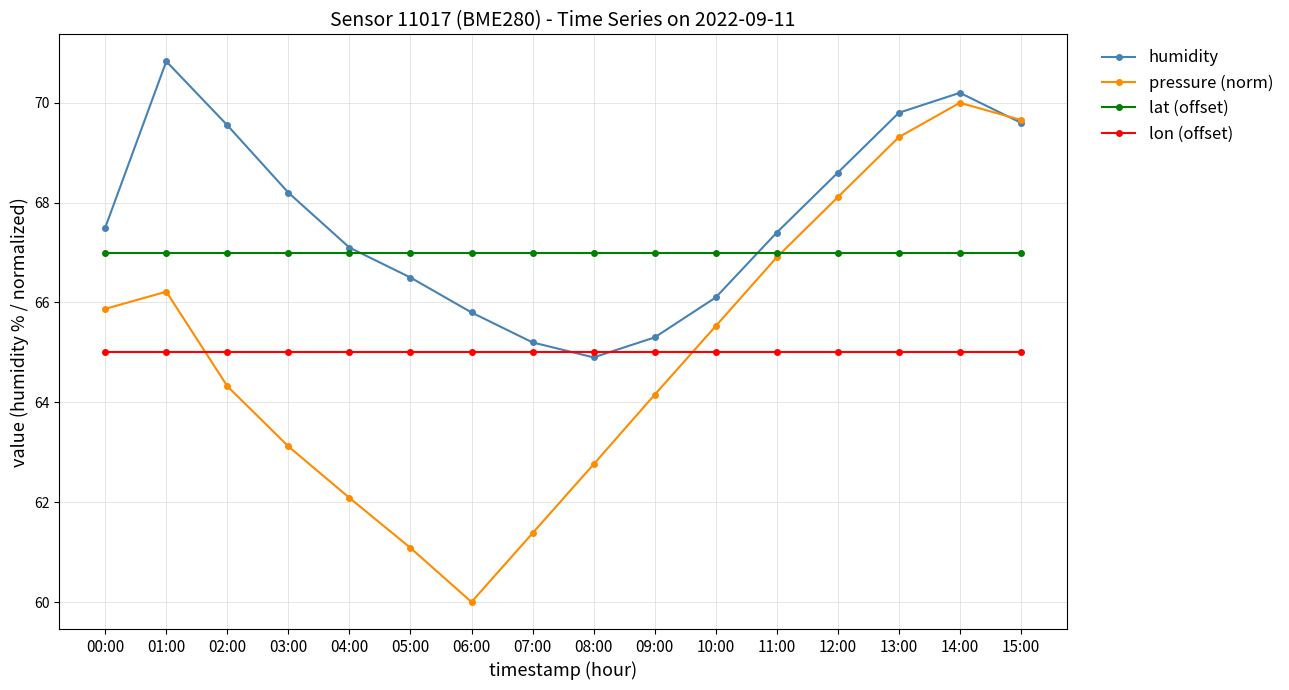

At which category does the chart reach its minimum across all series?

06:00